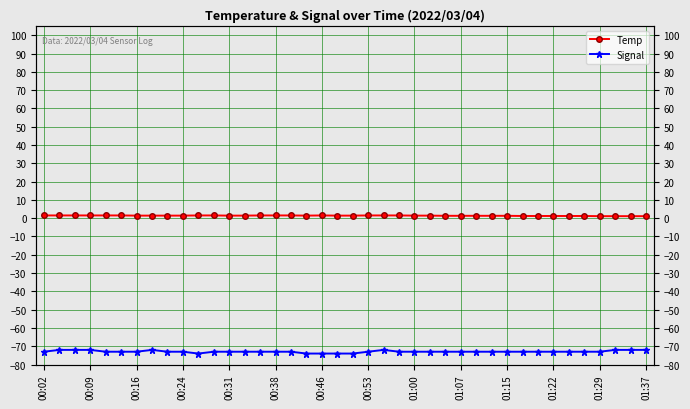

Which series has the largest total across all categories?

Temp